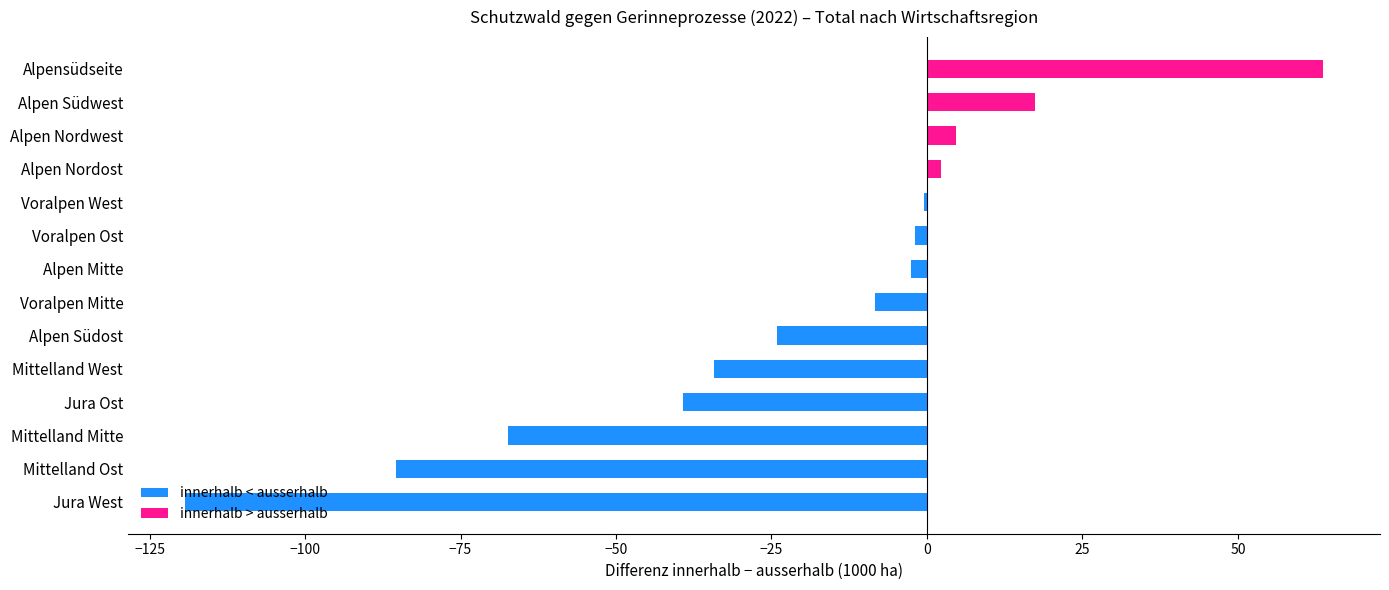

The chart shows a value of 63.7 at Alpensüdseite. True or false?

True